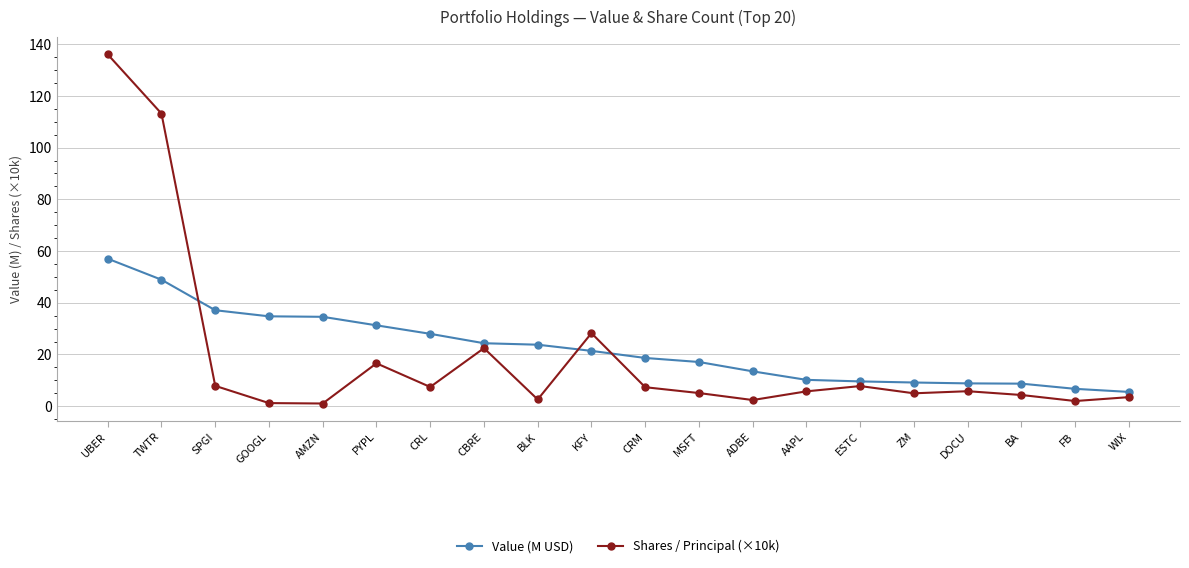

What is the difference between the Shares / Principal (×10k) values at PYPL and DOCU?

10.8